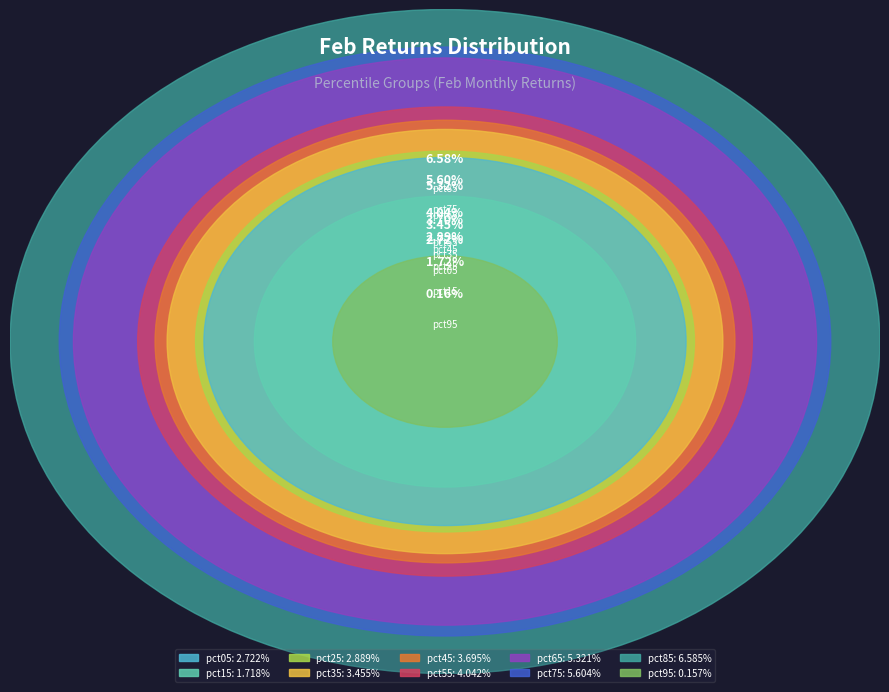

What percentage is the pct85 slice, to the nearest percent?

18%